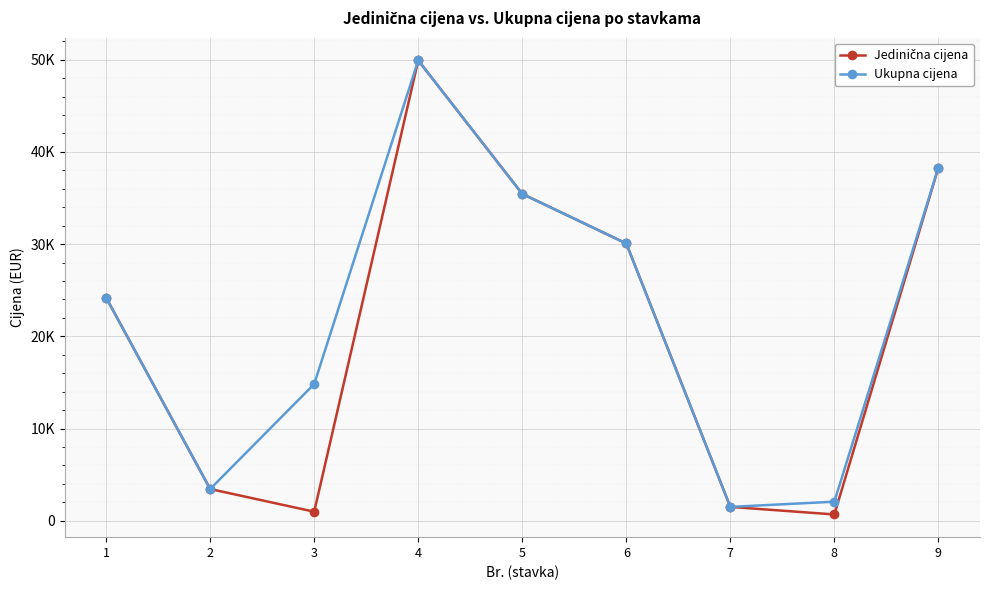

What is the smallest value displayed?

692